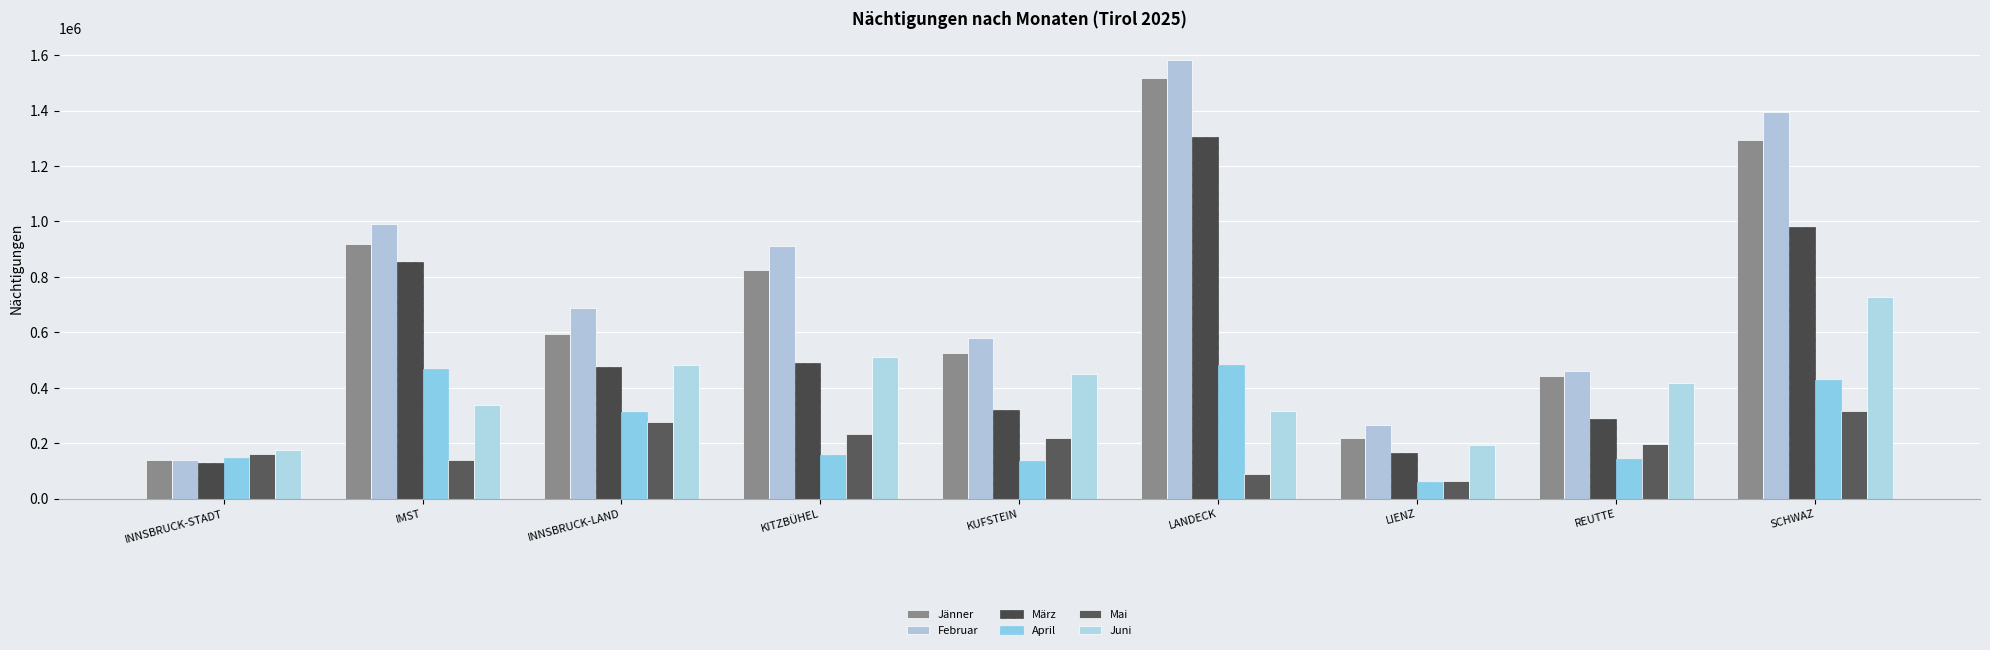

How many categories are shown in the chart?

9